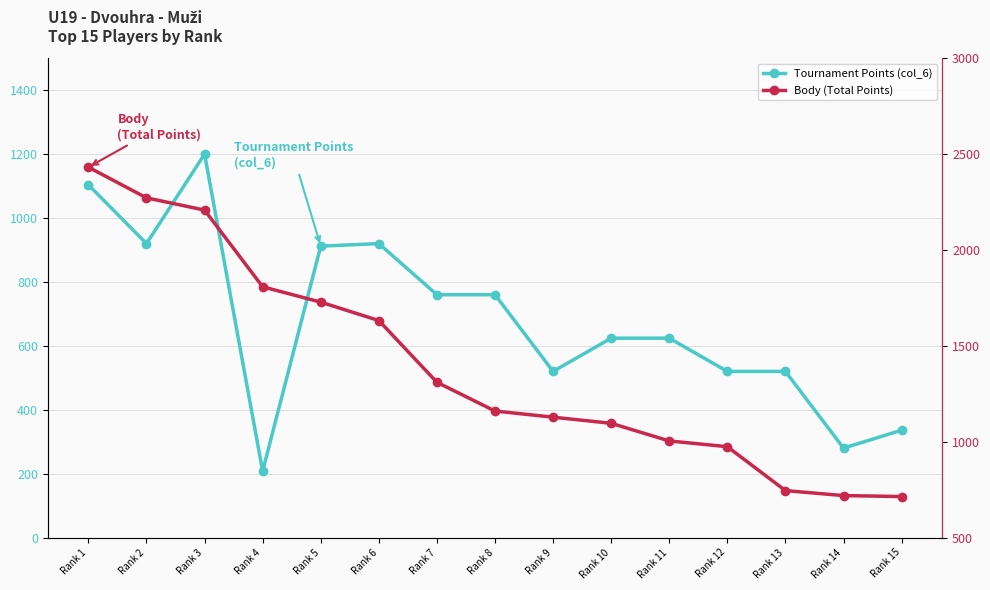

Between Rank 11 and Rank 12, which series saw the biggest shift?

Tournament Points (col_6)